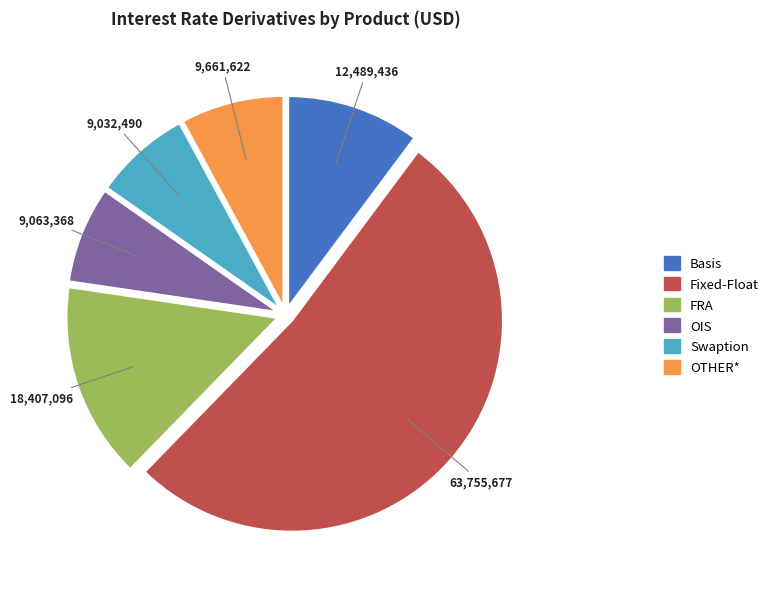

Count the number of slices in the pie.

6